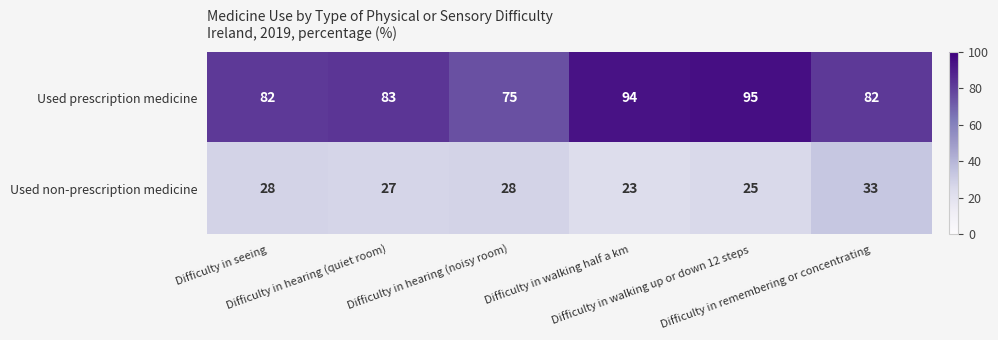

Which series has the largest total across all categories?

Used prescription medicine